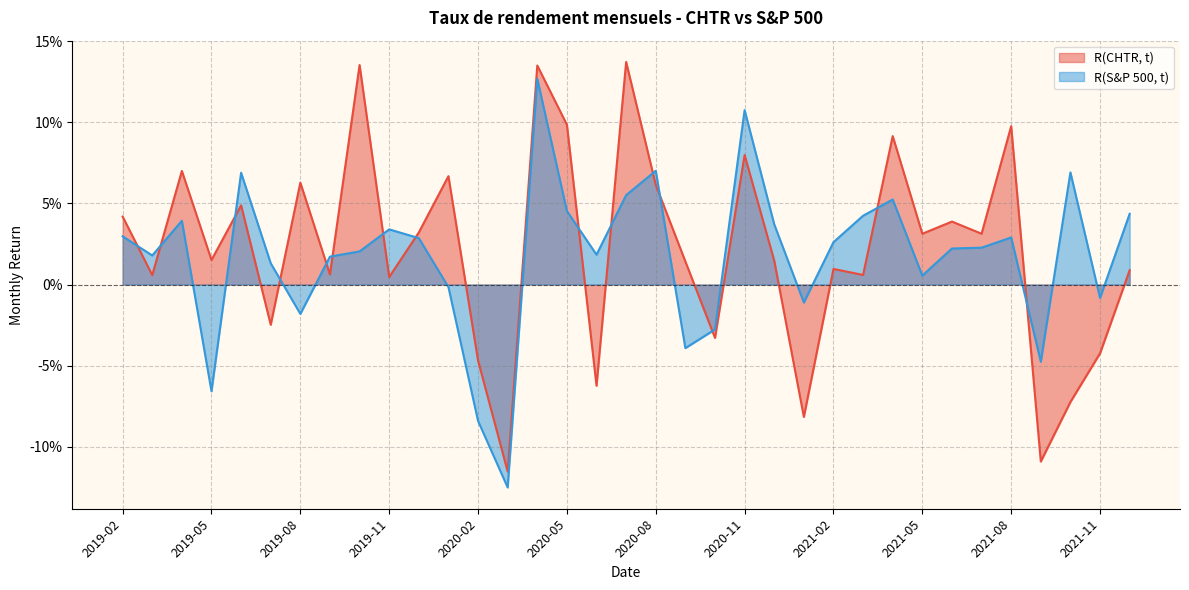

What position from the left is 2021-01?

24